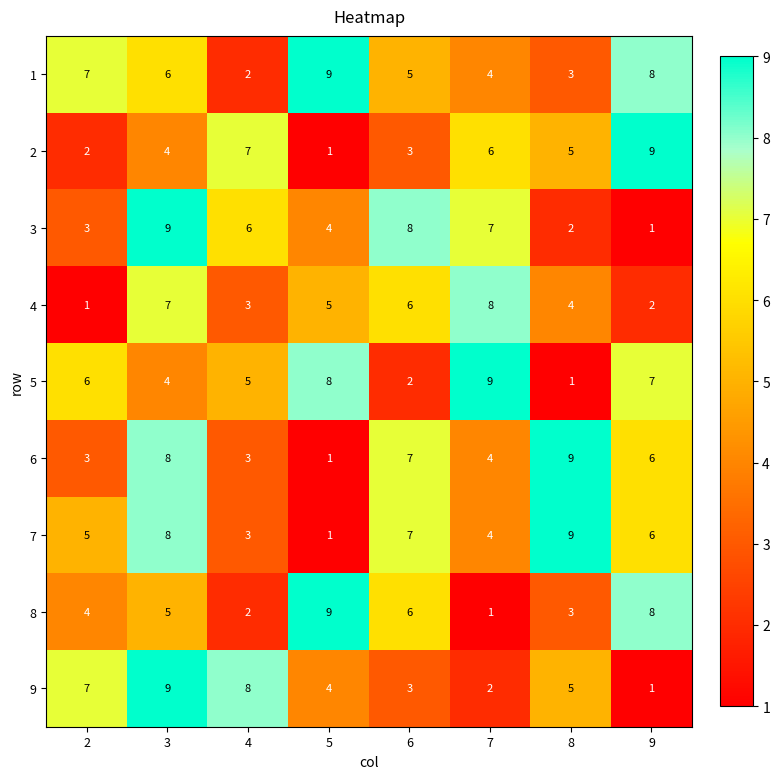

What is the sum of all 7 values?

43